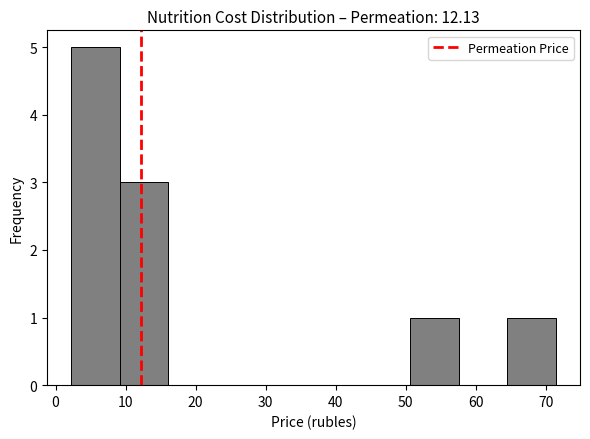

Reading left to right, transcribe this chart: for each bar, give the range it covers on the x-axis and its height. Neither the bar edges nor the heights are printed on the chart, so give them approximately, as read against the axes.

2 to 9: 5
9 to 16: 3
16 to 23: 0
23 to 30: 0
30 to 37: 0
37 to 44: 0
44 to 51: 0
51 to 58: 1
58 to 64: 0
64 to 71: 1